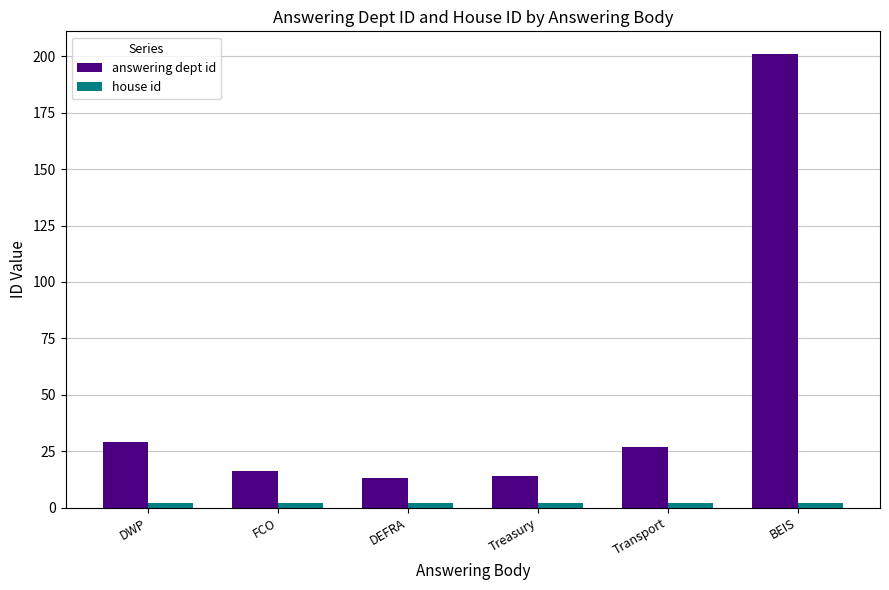

What position from the left is BEIS?

6